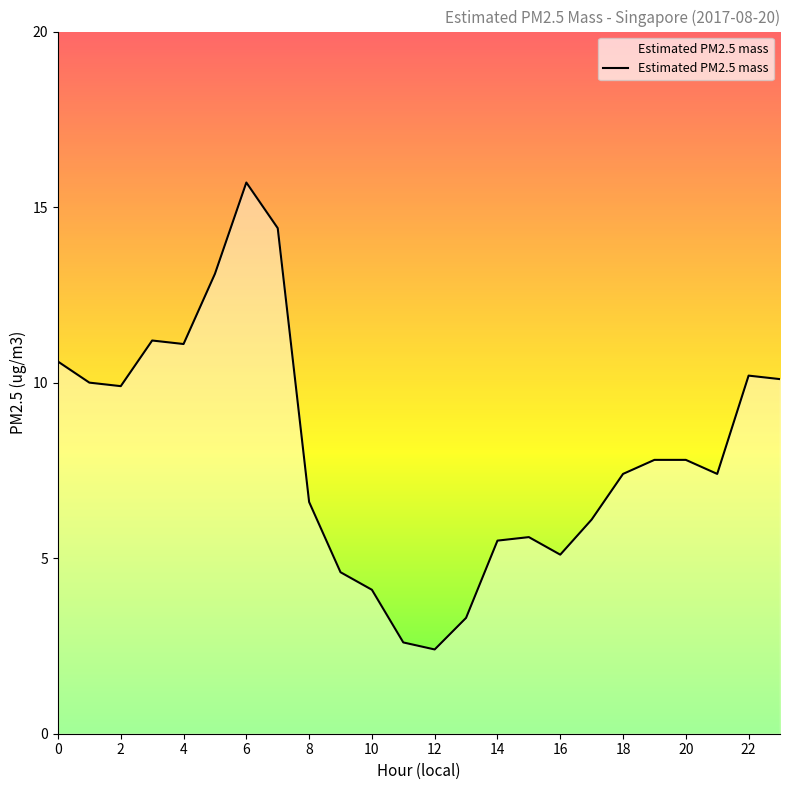

What is the maximum value shown in the chart?

15.7